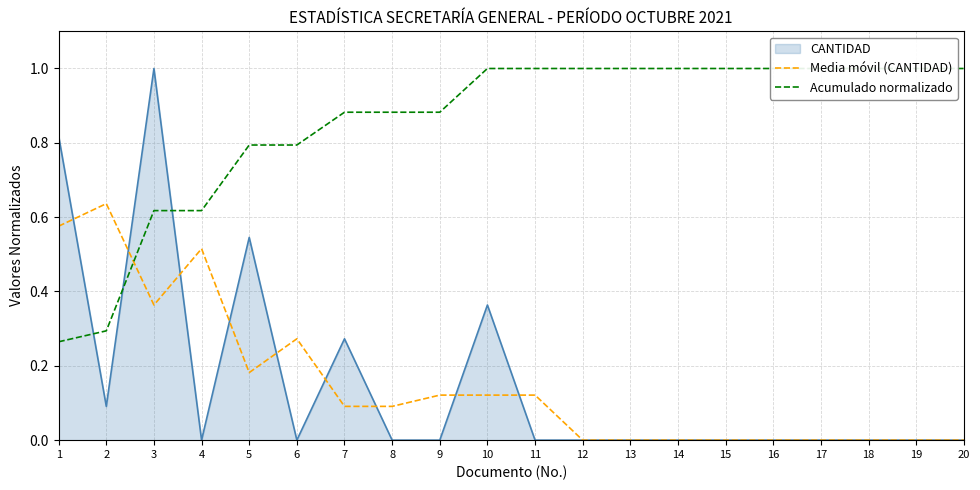

True or false: Media móvil (CANTIDAD) has a value of 0.2 at 10.

False